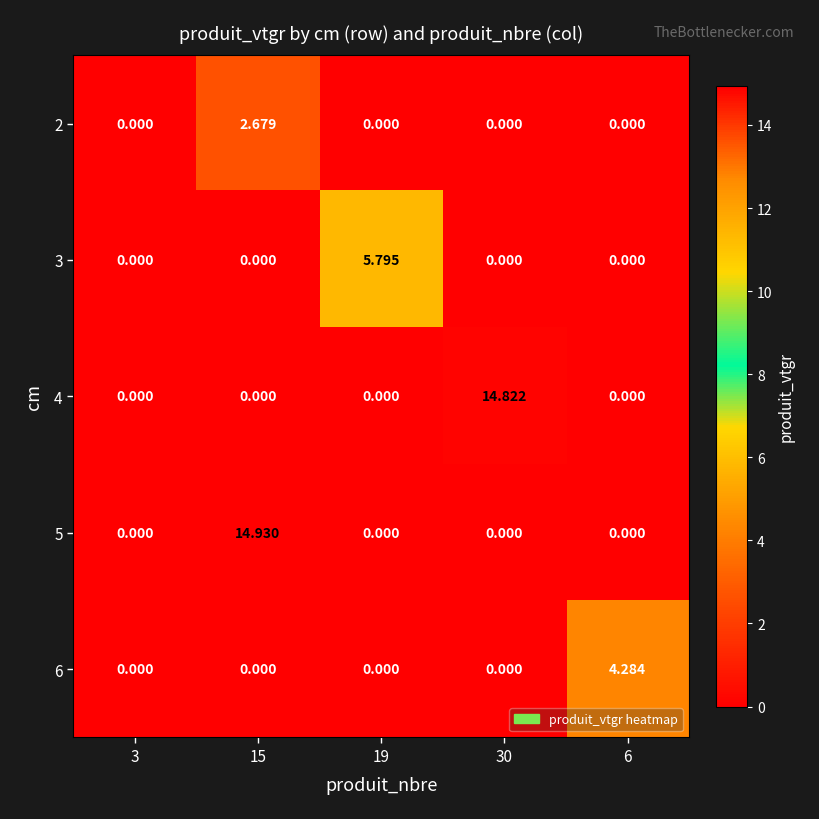

Reading right to left, extract all data points from this chart.

2: 6=0.0	30=0.0	19=0.0	15=2.7	3=0.0
3: 6=0.0	30=0.0	19=5.8	15=0.0	3=0.0
4: 6=0.0	30=14.8	19=0.0	15=0.0	3=0.0
5: 6=0.0	30=0.0	19=0.0	15=14.9	3=0.0
6: 6=4.3	30=0.0	19=0.0	15=0.0	3=0.0